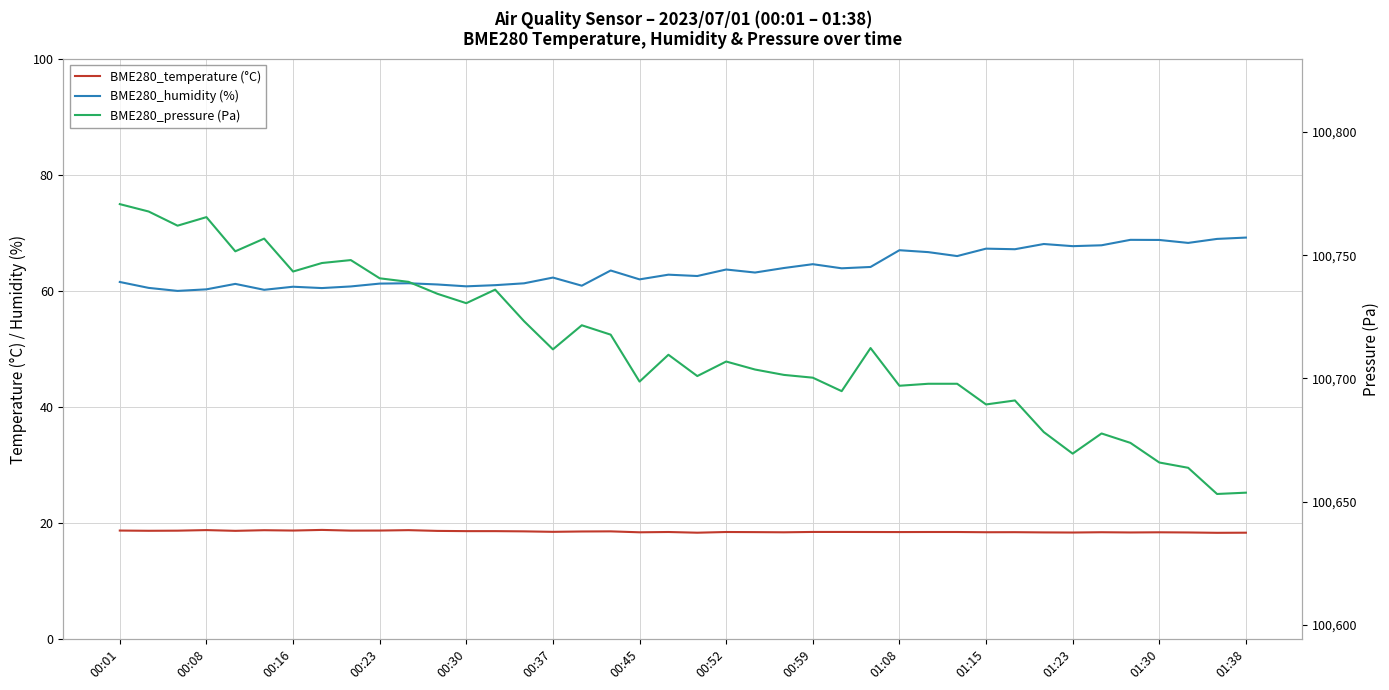

True or false: BME280_humidity (%) and BME280_temperature (°C) cross at least once.

False